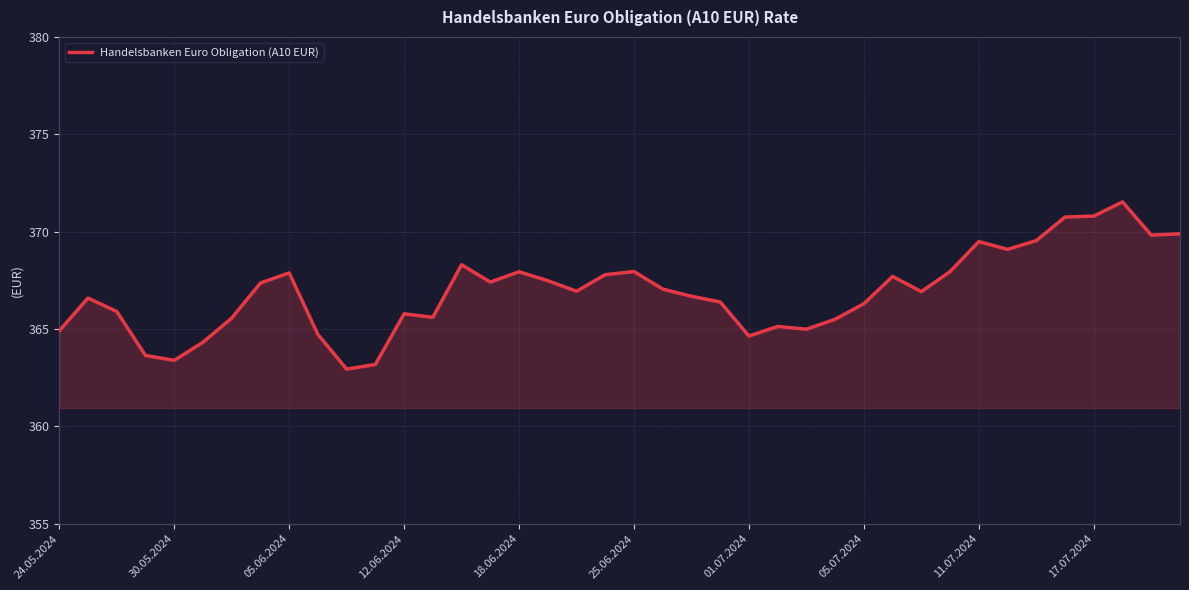

What is the difference between the maximum and minimum values?

8.6